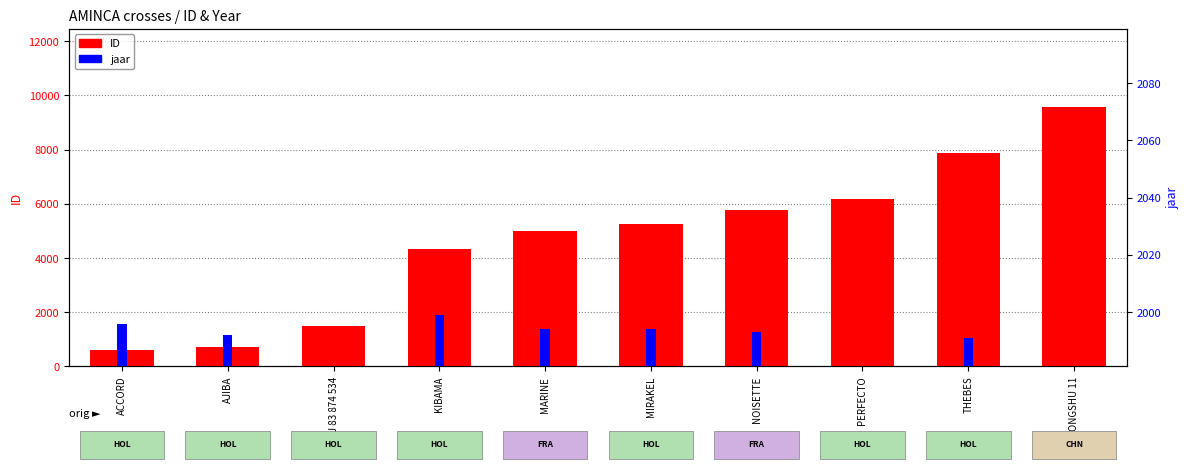

Which category has the lowest value across all series?

BIE.J 83 874 534